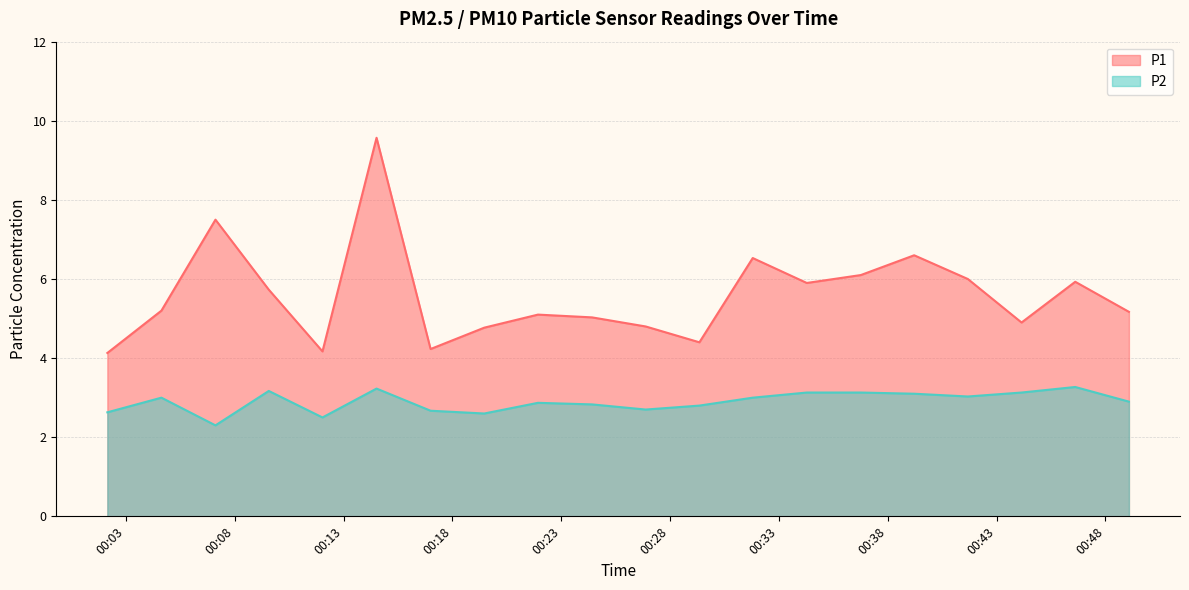

Reading left to right, extract all data points from this chart.

P1: 4.1	5.2	7.5	5.7	4.2	9.6	4.2	4.8	5.1	5.0	4.8	4.4	6.5	5.9	6.1	6.6	6.0	4.9	5.9	5.2
P2: 2.6	3.0	2.3	3.2	2.5	3.2	2.7	2.6	2.9	2.8	2.7	2.8	3.0	3.1	3.1	3.1	3.0	3.1	3.3	2.9